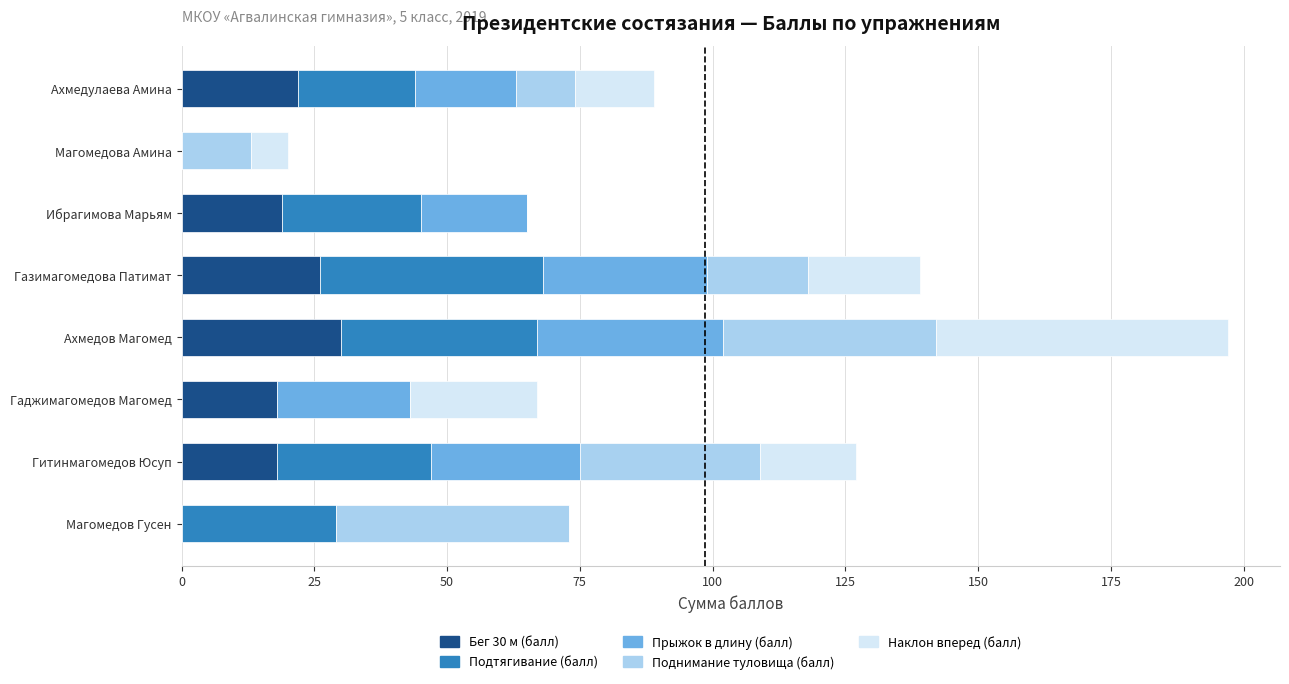

What is the total value across all series at Гитинмагомедов Юсуп?

127